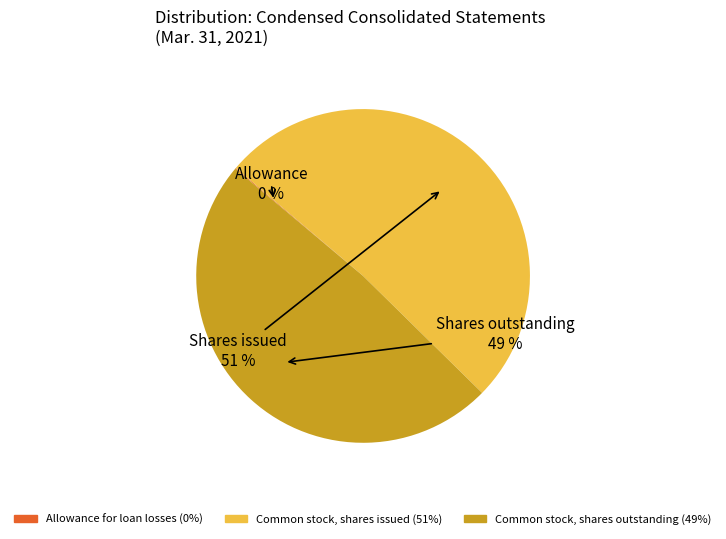

To the nearest percent, what is the average slice percentage?

33%